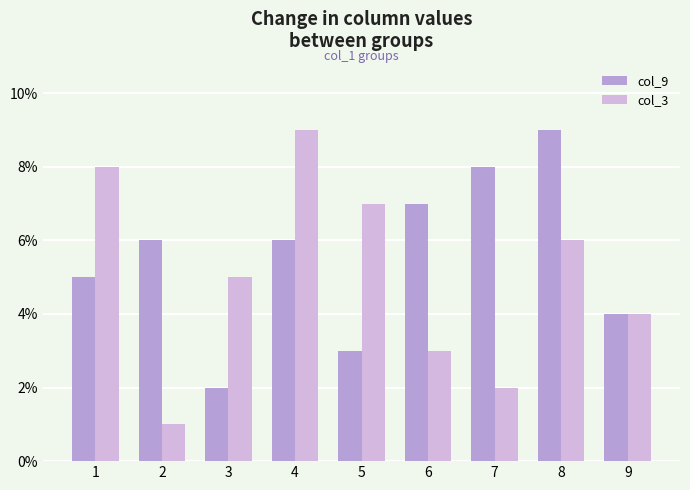

How many data points does each series have?

9